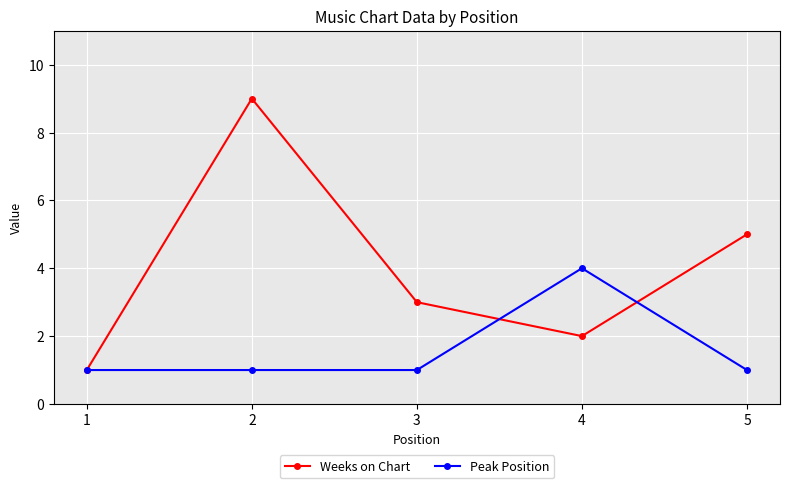

What is the sum of all Weeks on Chart values?

20